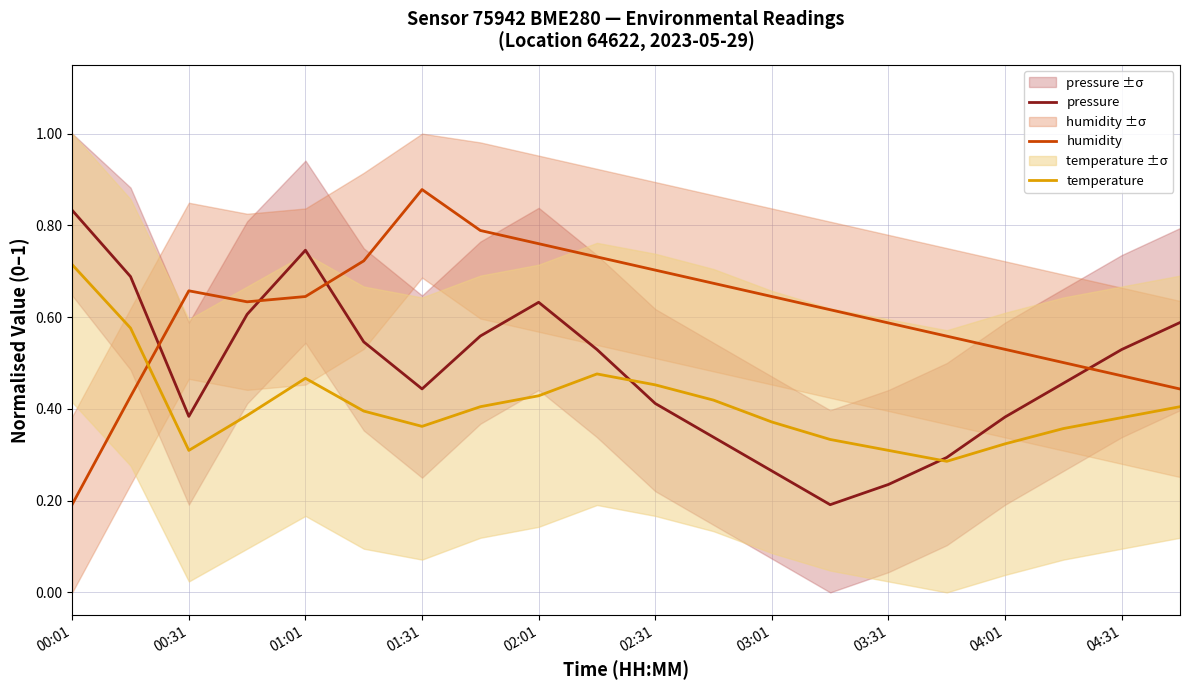

What is the average value of the humidity series?

0.6